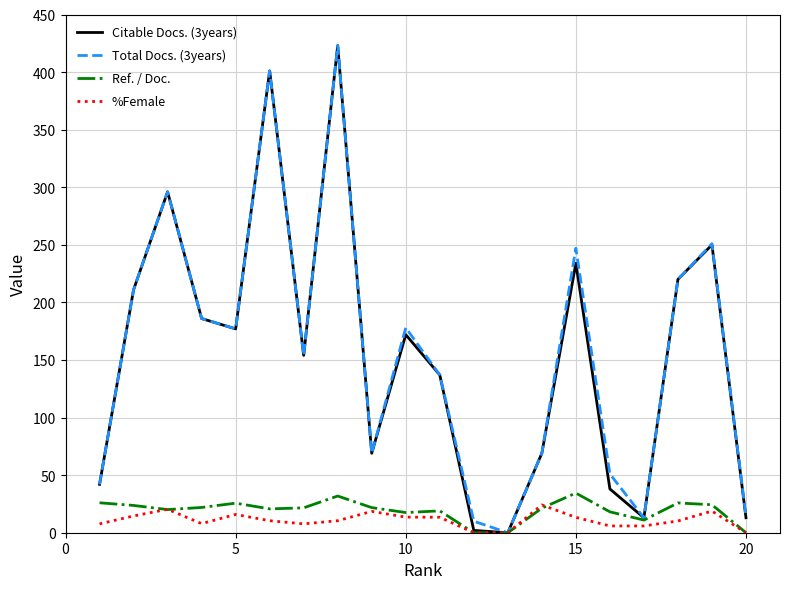

What is the greatest value displayed?

423.0